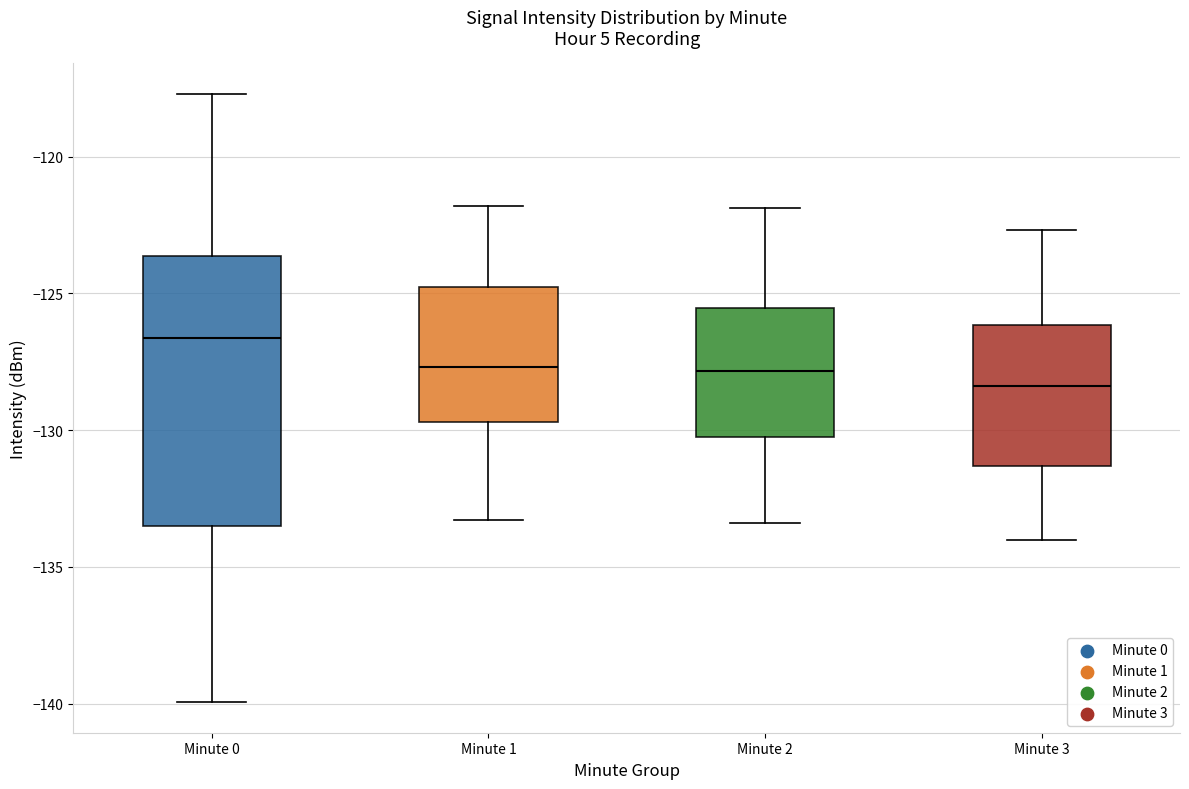

Reading left to right, read every box against the y-axis: the position of its median line, the range the box covers, and the ends of its whiskers. The values are not printed on the chart, so give them approximately, as read against the axis.

Minute 0: median -126.5, box -133.5 to -123.5, whiskers -140.0 to -117.5
Minute 1: median -127.5, box -129.5 to -125.0, whiskers -133.5 to -122.0
Minute 2: median -128.0, box -130.0 to -125.5, whiskers -133.5 to -122.0
Minute 3: median -128.5, box -131.5 to -126.0, whiskers -134.0 to -122.5